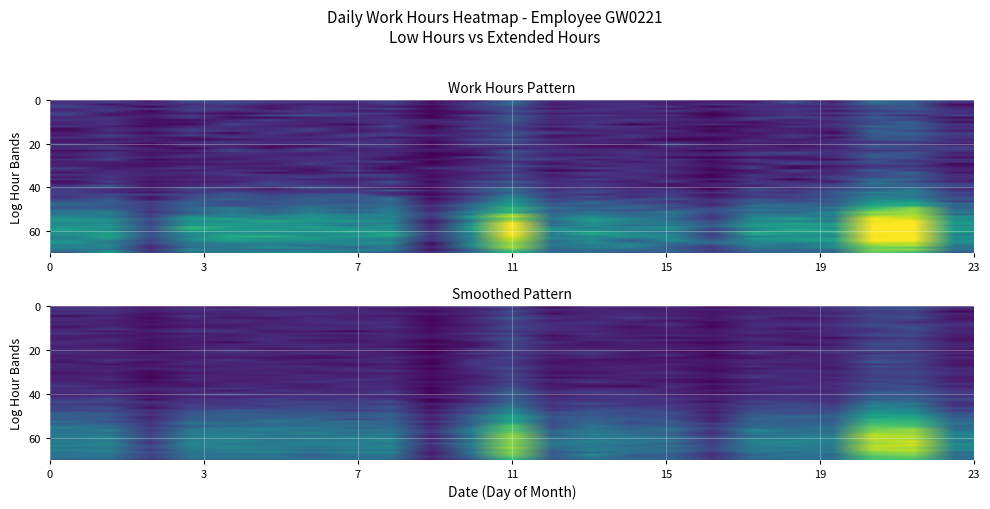

Which category has the lowest value across all series?

10